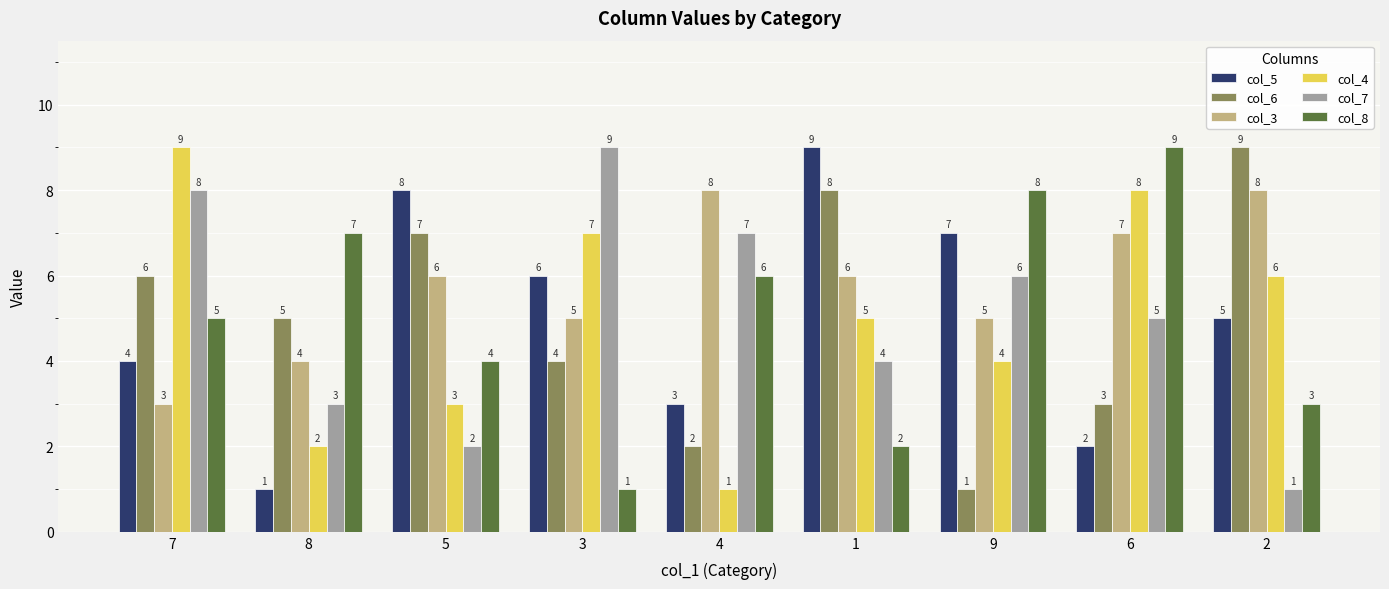

How many data points does each series have?

9